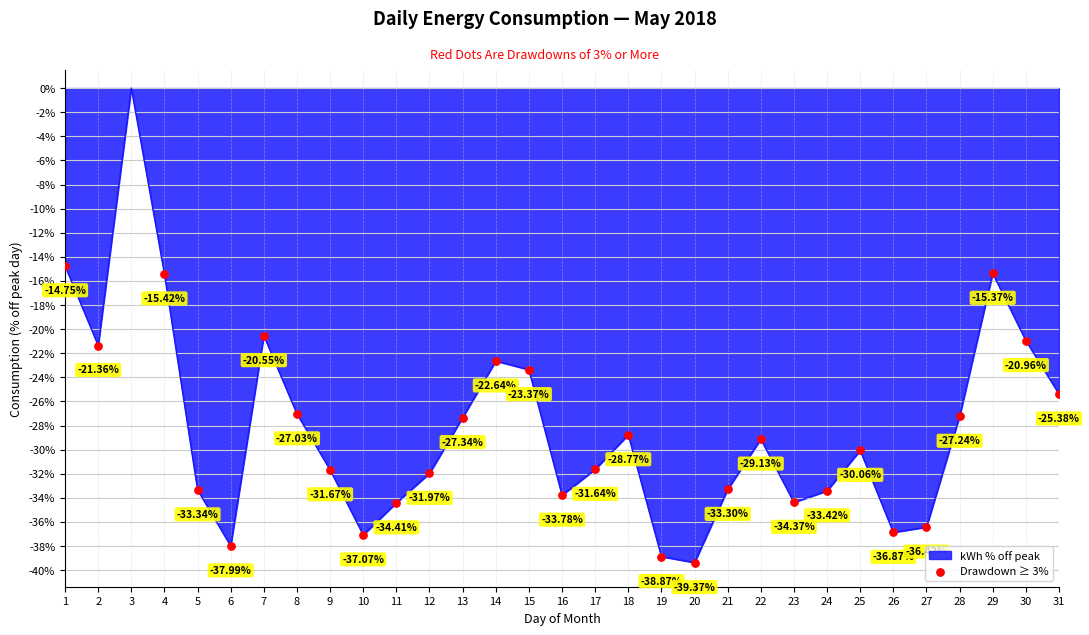

Between 19 and 11, which is larger?

11